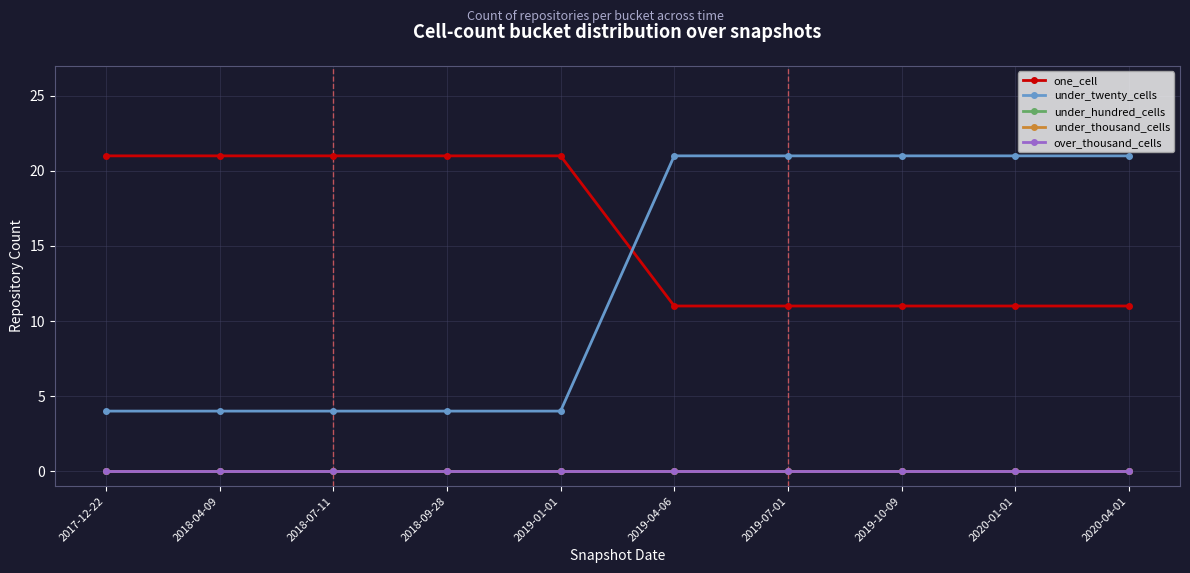

Reading left to right, transcribe all the data shown in this chart.

one_cell: 2017-12-22=21	2018-04-09=21	2018-07-11=21	2018-09-28=21	2019-01-01=21	2019-04-06=11	2019-07-01=11	2019-10-09=11	2020-01-01=11	2020-04-01=11
under_twenty_cells: 2017-12-22=4	2018-04-09=4	2018-07-11=4	2018-09-28=4	2019-01-01=4	2019-04-06=21	2019-07-01=21	2019-10-09=21	2020-01-01=21	2020-04-01=21
under_hundred_cells: 2017-12-22=0	2018-04-09=0	2018-07-11=0	2018-09-28=0	2019-01-01=0	2019-04-06=0	2019-07-01=0	2019-10-09=0	2020-01-01=0	2020-04-01=0
under_thousand_cells: 2017-12-22=0	2018-04-09=0	2018-07-11=0	2018-09-28=0	2019-01-01=0	2019-04-06=0	2019-07-01=0	2019-10-09=0	2020-01-01=0	2020-04-01=0
over_thousand_cells: 2017-12-22=0	2018-04-09=0	2018-07-11=0	2018-09-28=0	2019-01-01=0	2019-04-06=0	2019-07-01=0	2019-10-09=0	2020-01-01=0	2020-04-01=0